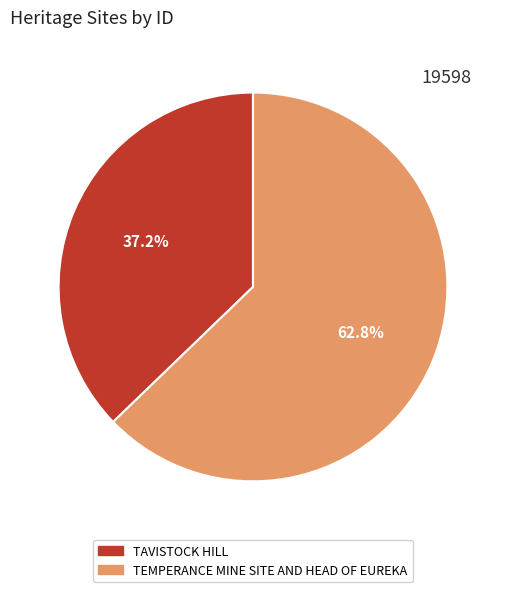

How many slices are in this pie chart?

2